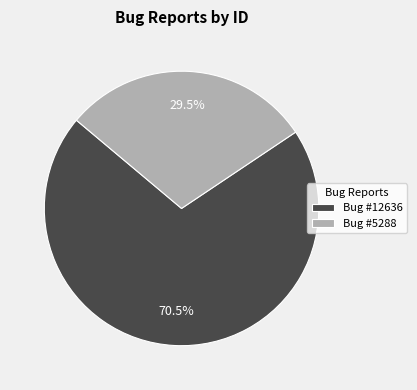

Is there a majority slice in this chart?

Yes